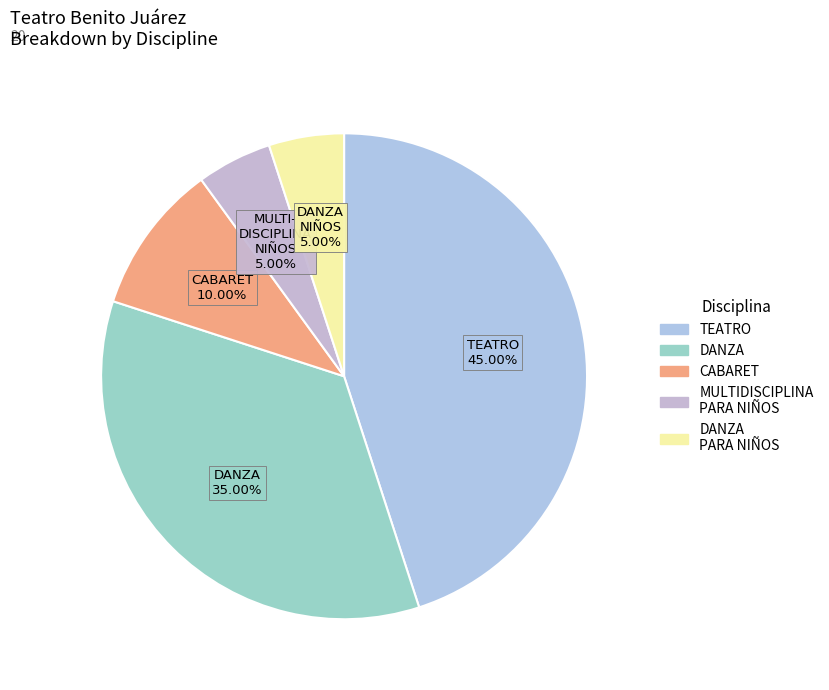

To the nearest percent, what is the average slice percentage?

20%